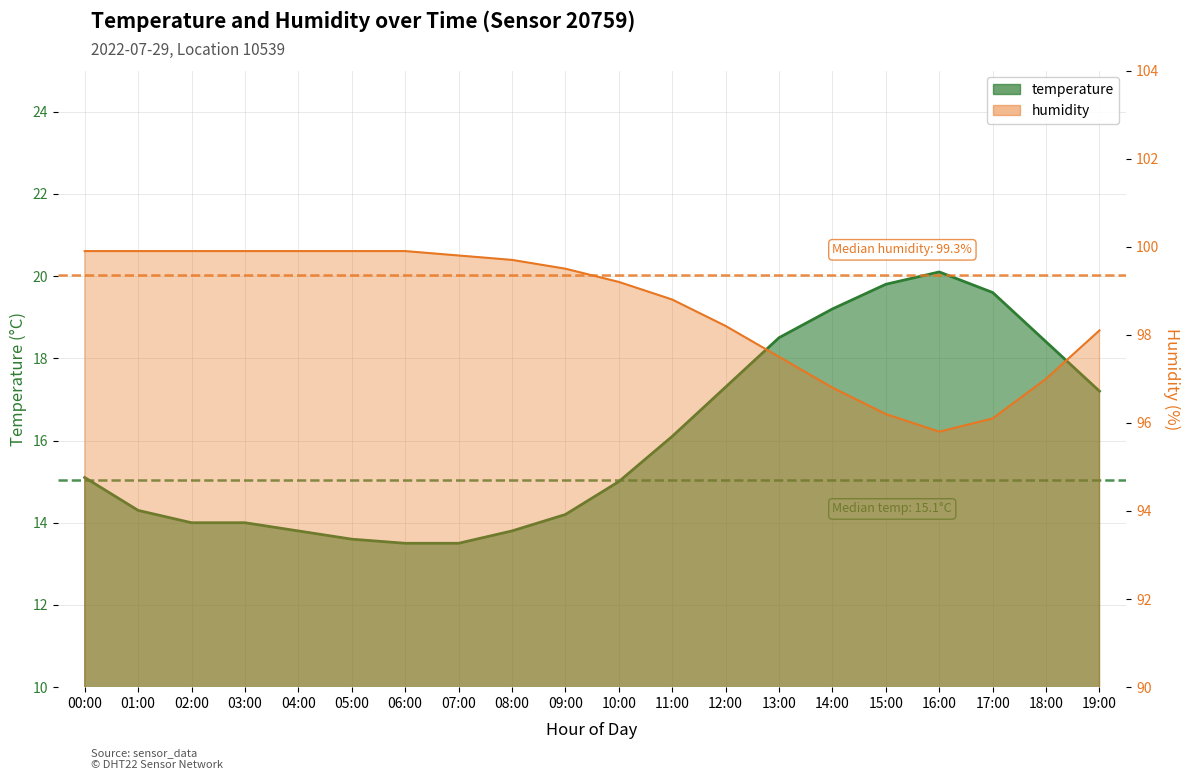

At 16:00, list the series in order from largest to smallest.

humidity, temperature